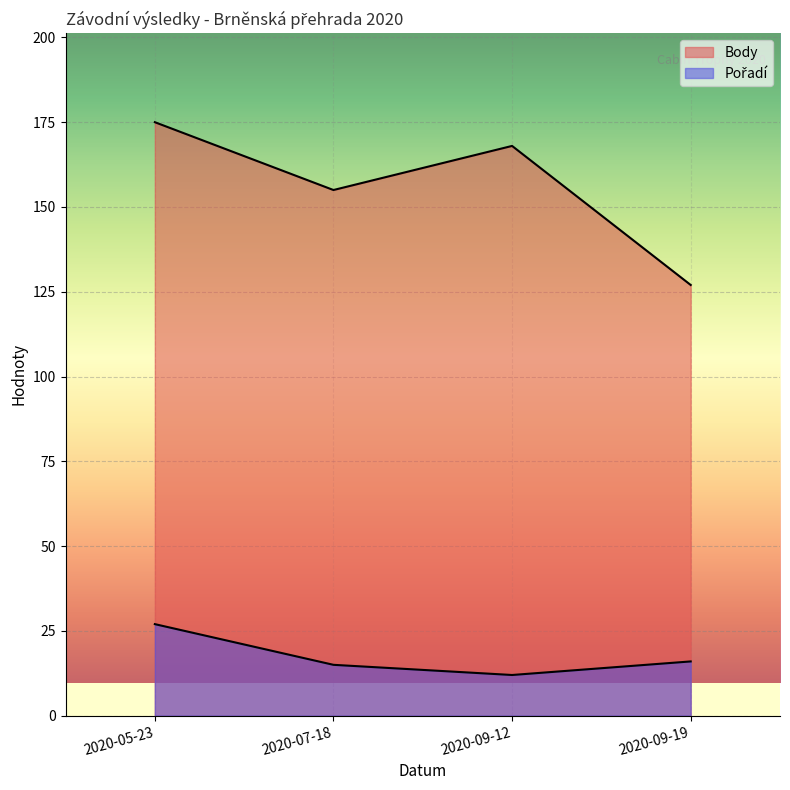

What position from the right is 2020-05-23?

4